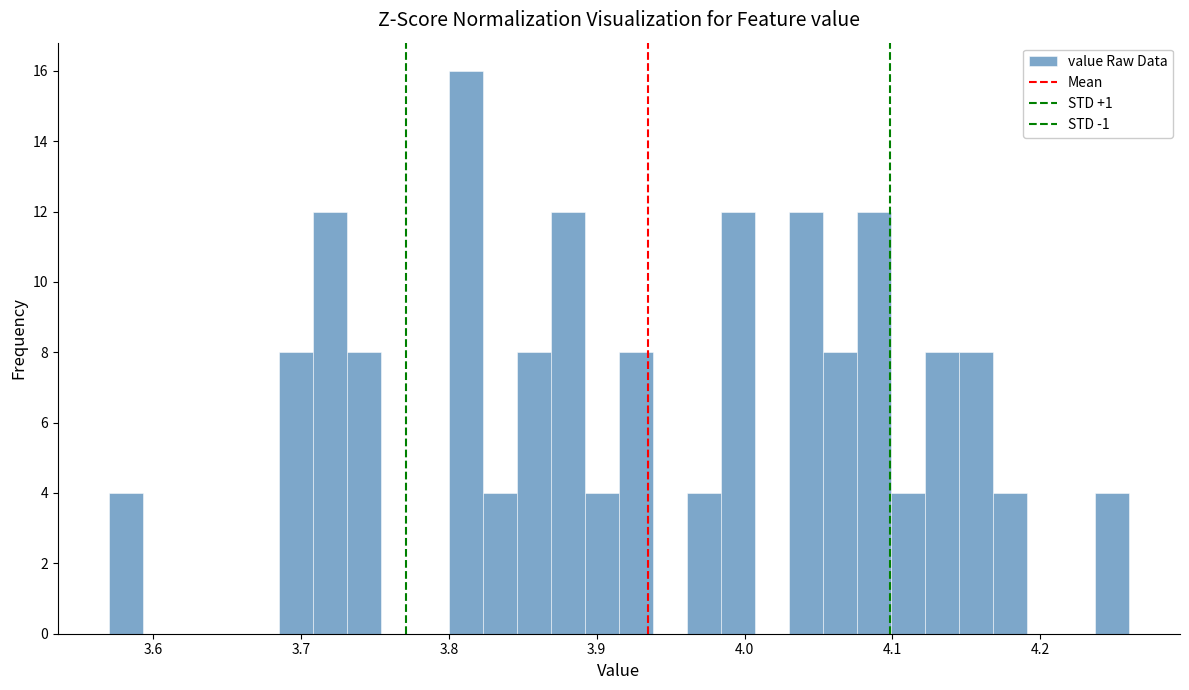

Around what value on the x-axis is the tallest bar? Give the approximate position of its centre, as read against the axis.

3.81